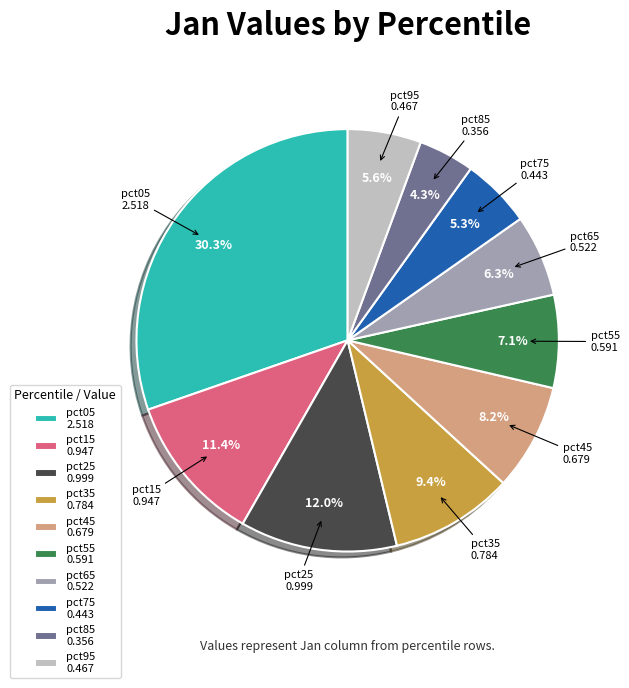

Between pct95 and pct25, which is larger?

pct25